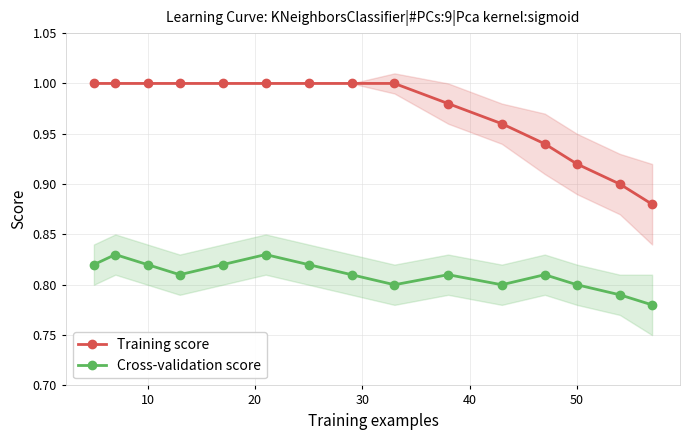

Count the number of data series in this chart.

2